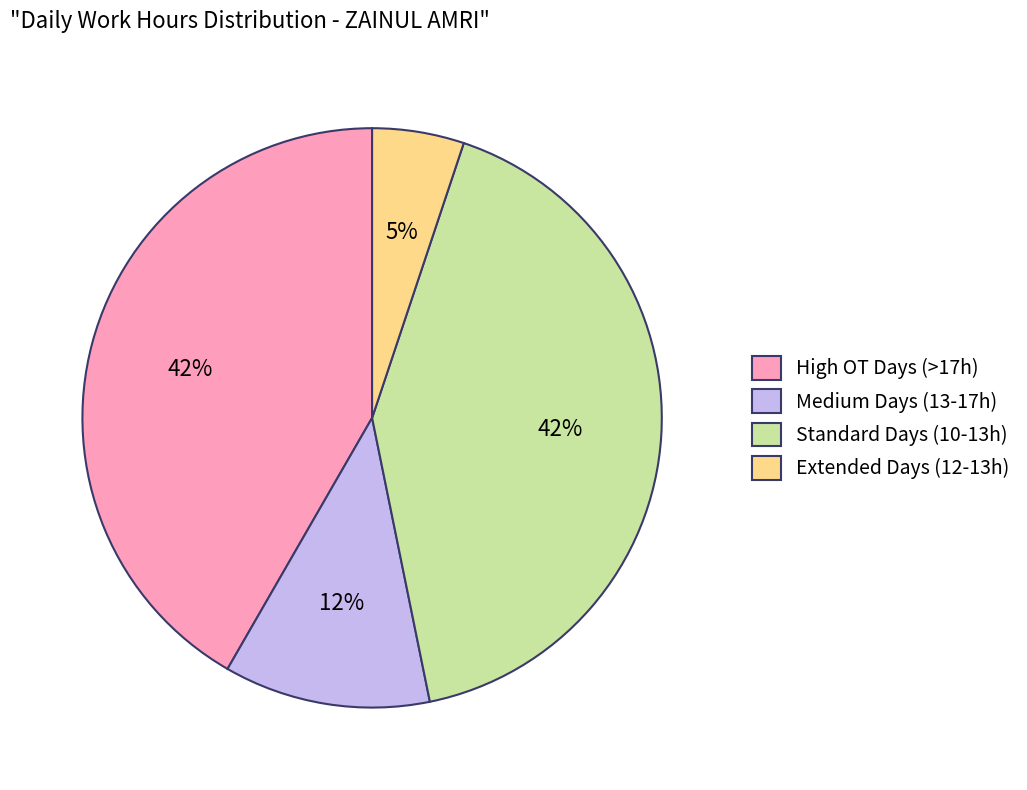

Is there any slice that represents more than half of the pie?

No